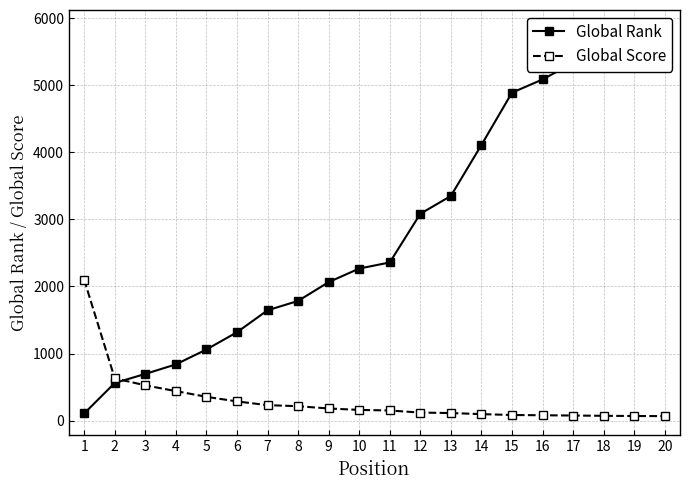

True or false: Global Rank has more than 2 points higher than both neighbors.

False